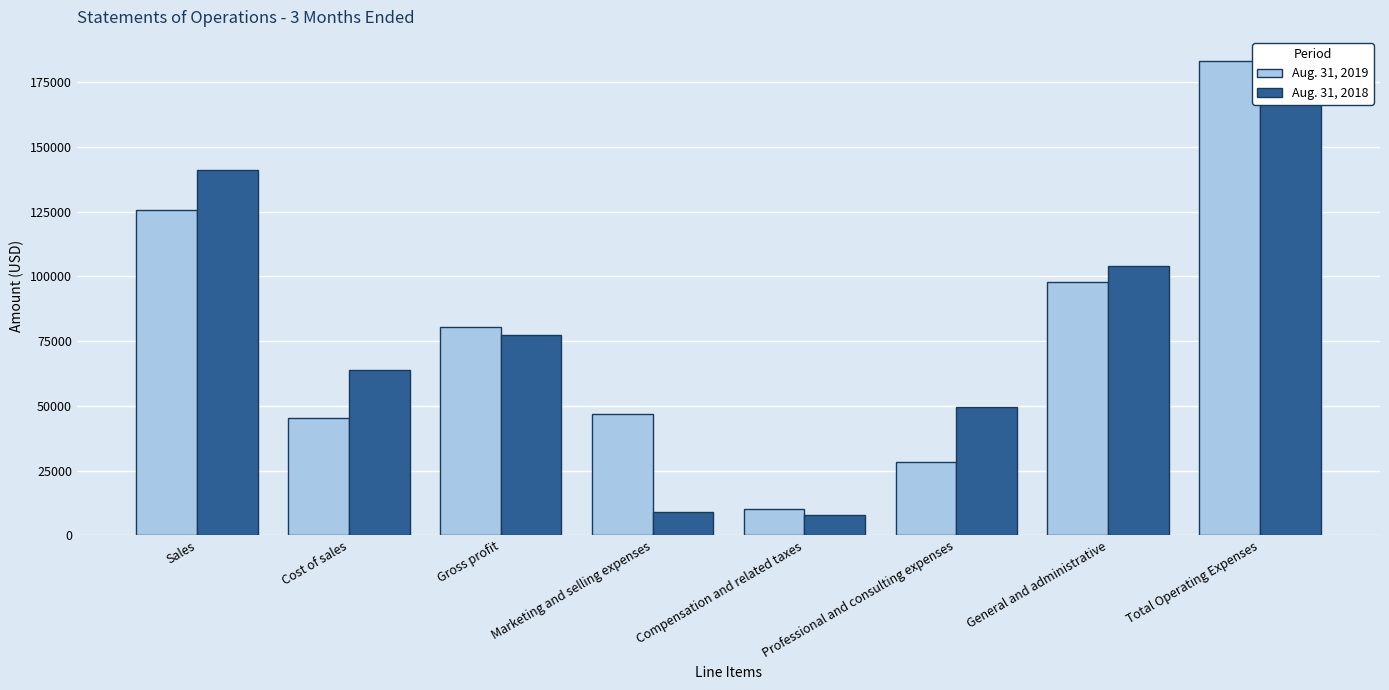

How many bars are there in total?

16